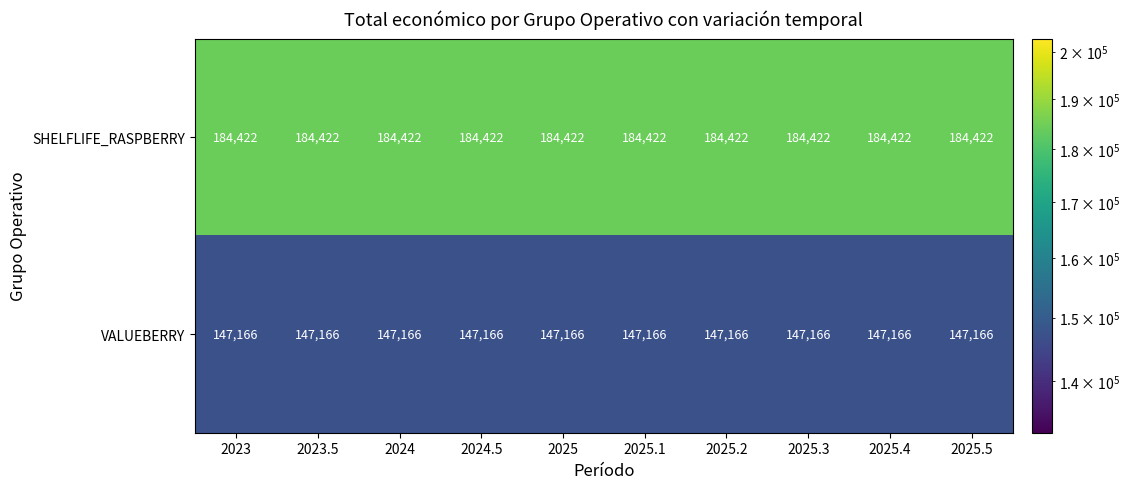

What is the difference between the highest and lowest values at 2023?

37256